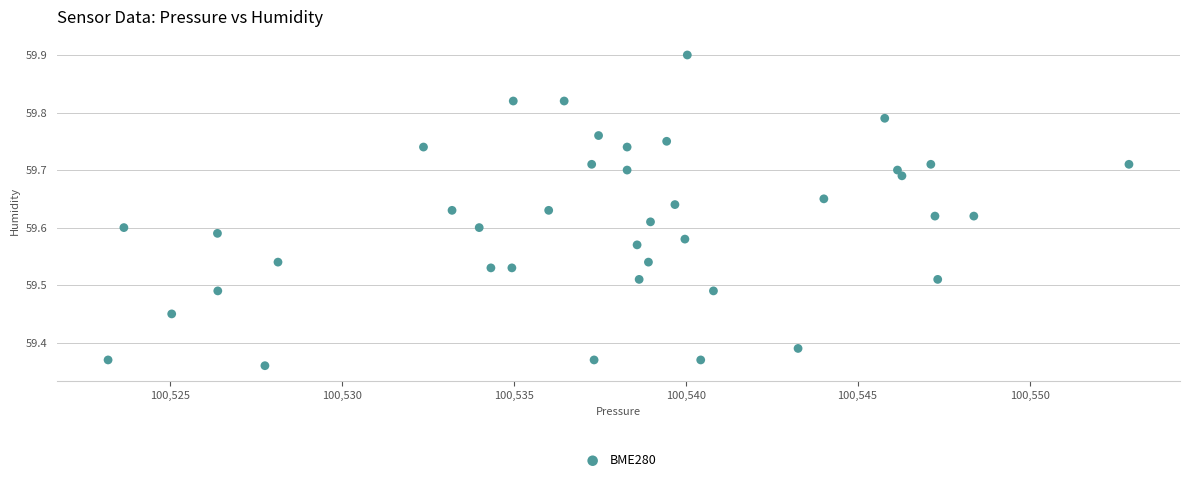

What is the range of Y values (max minus min)?

0.5